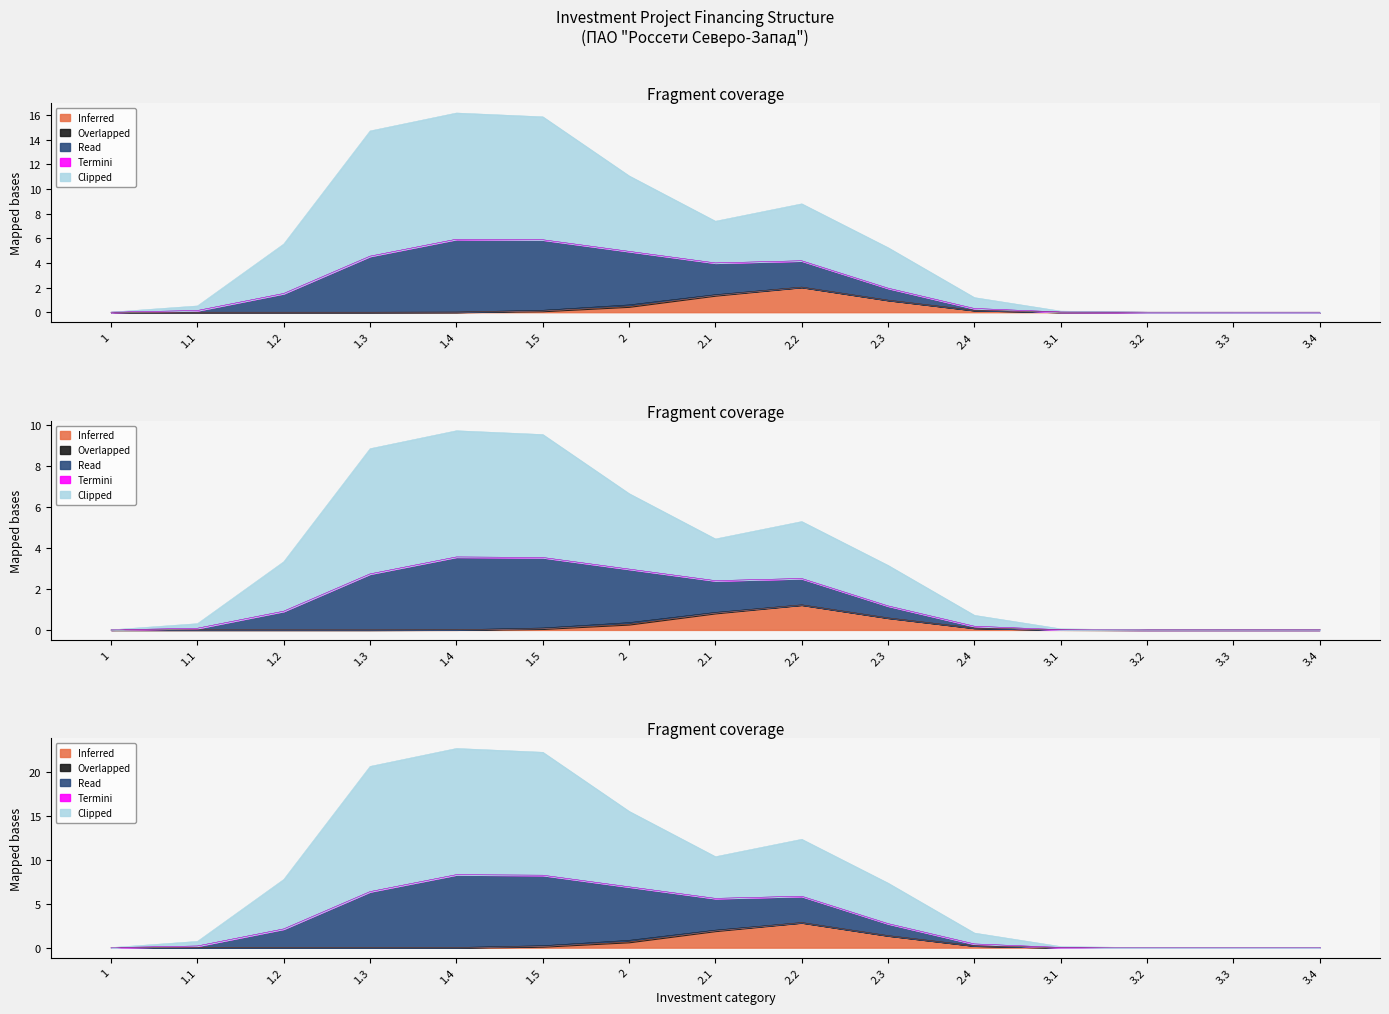

Between 1.4 and 2.4, which is larger?

1.4